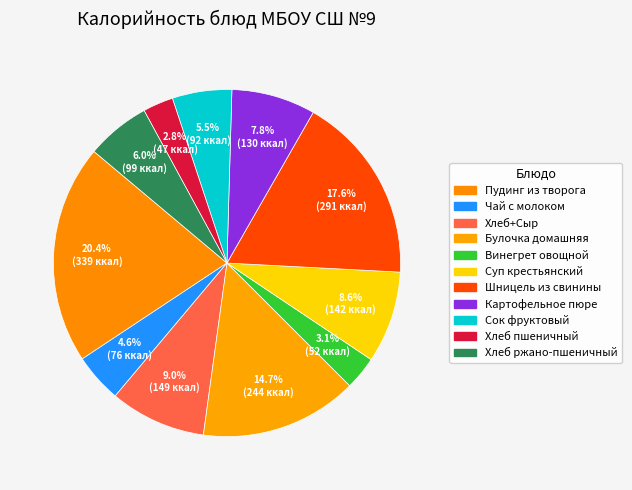

What is the change in value from Суп крестьянский to Хлеб пшеничный?

-94.9